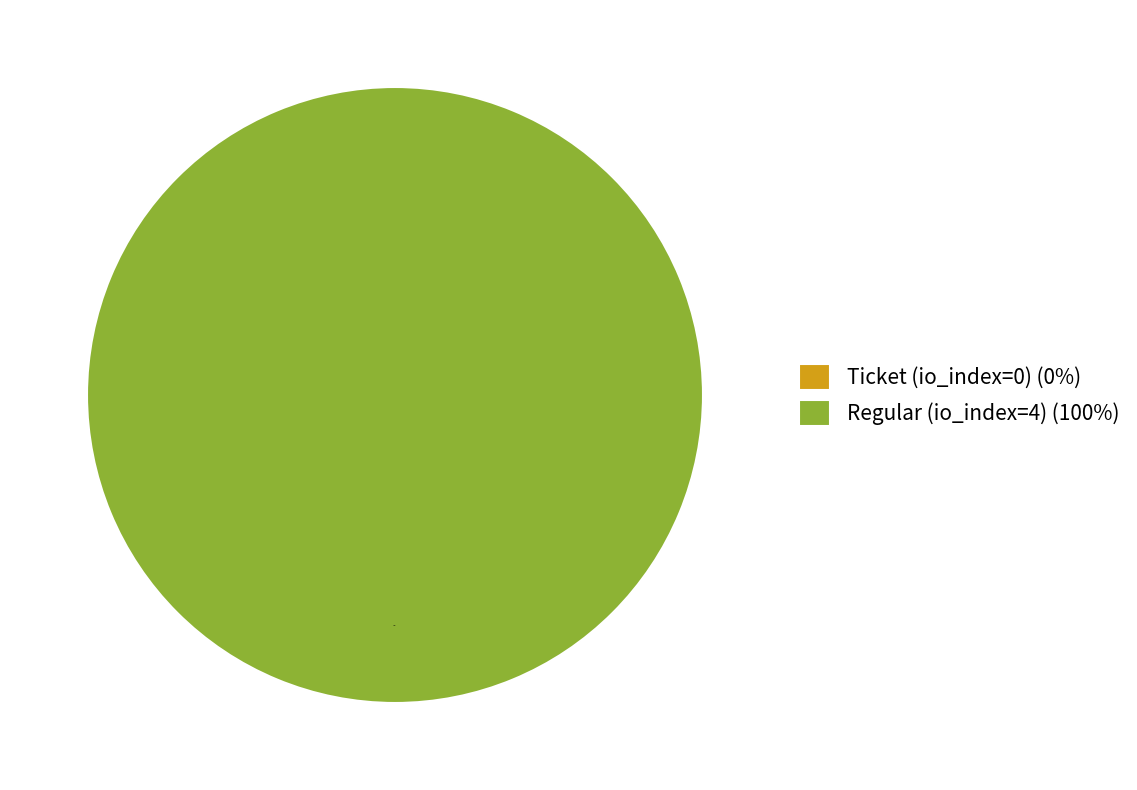

Is the sum of Regular (io_index=4) and Ticket (io_index=0) greater than half?

Yes